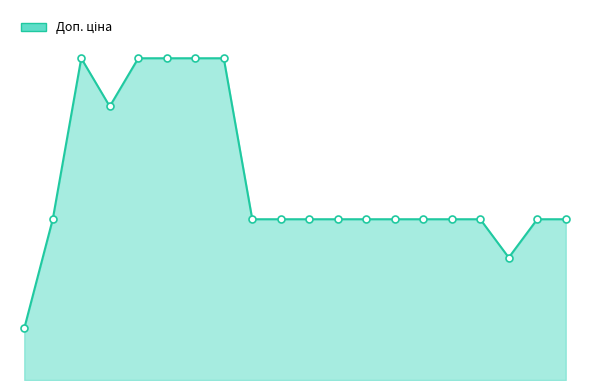

Is this an area chart (filled region under the line)?

Yes